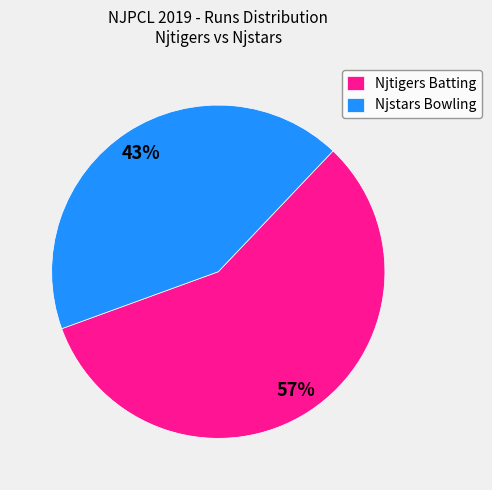

How many segments does this pie chart have?

2